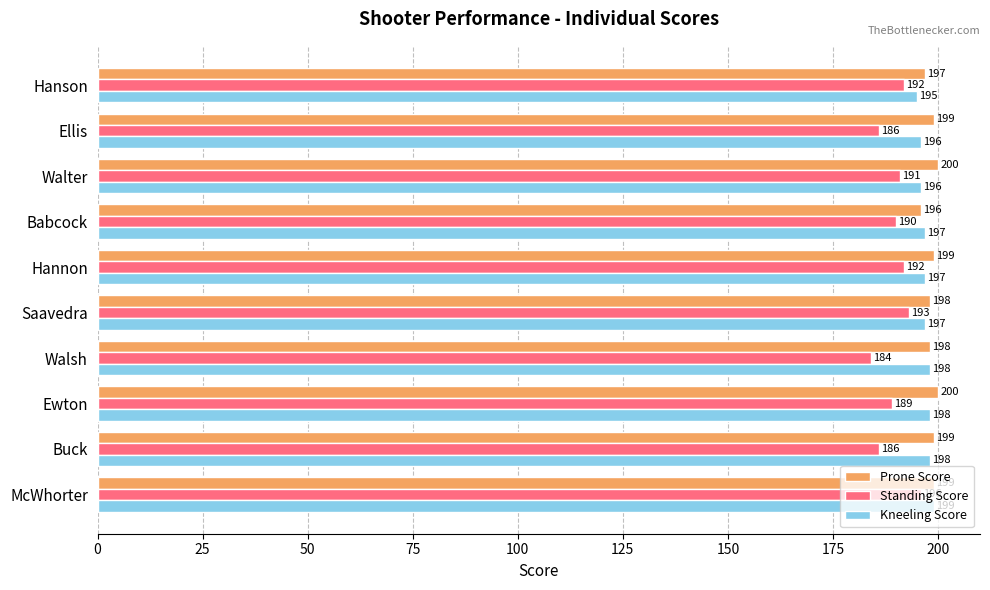

What is the greatest value displayed?

200